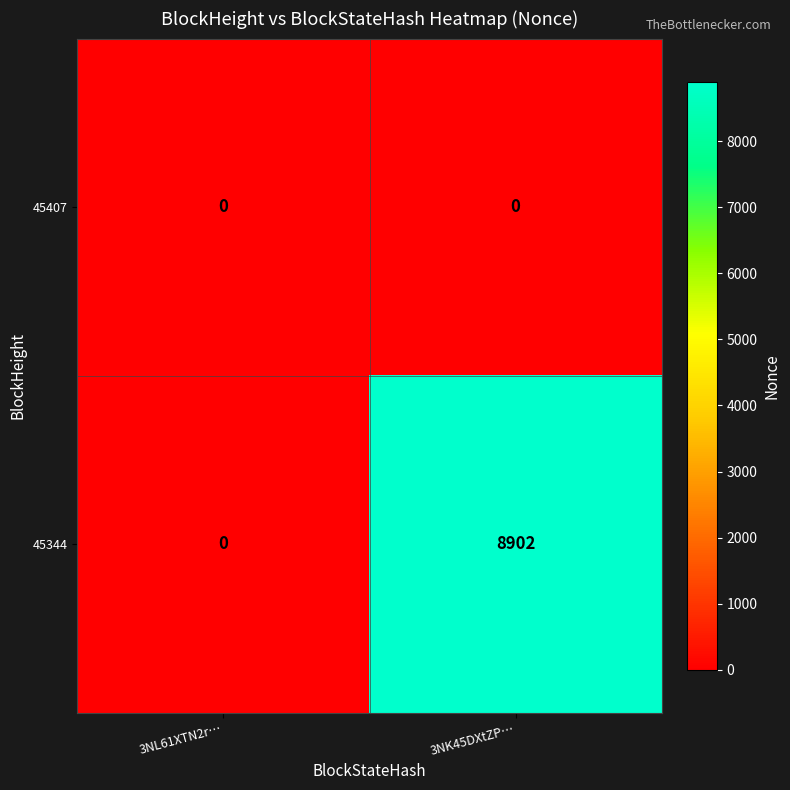

List the series in order of their peak value, highest first.

45344, 45407